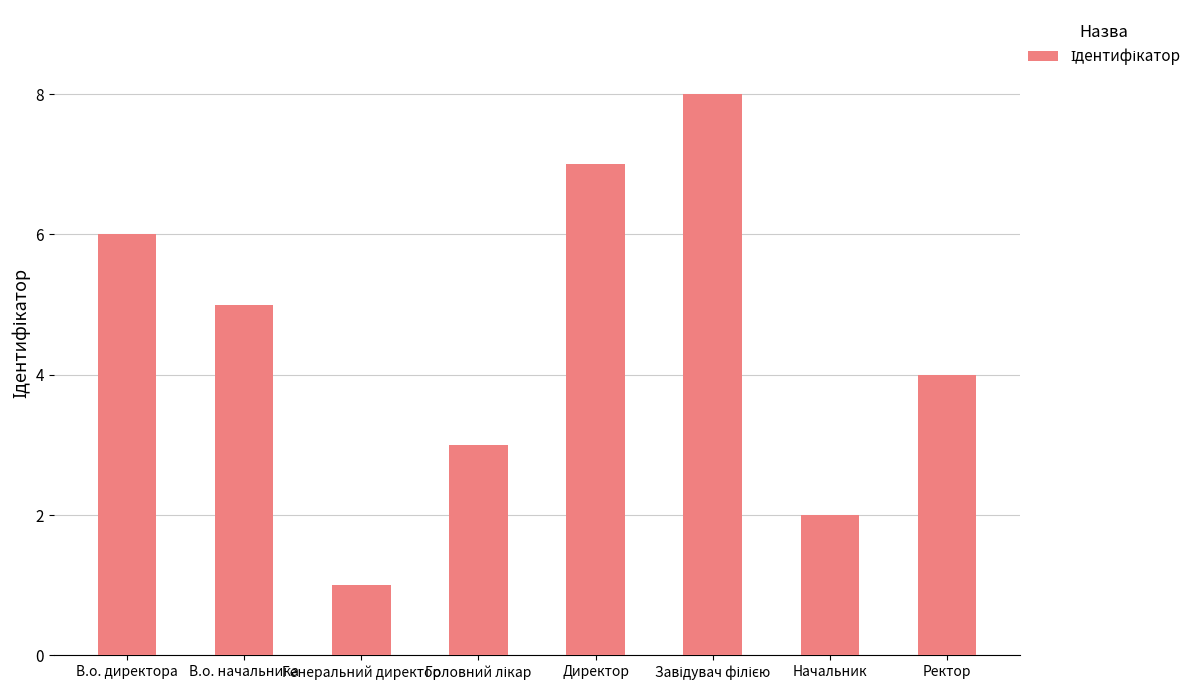

What is the label of the 3rd bar from the left?

Генеральний директор